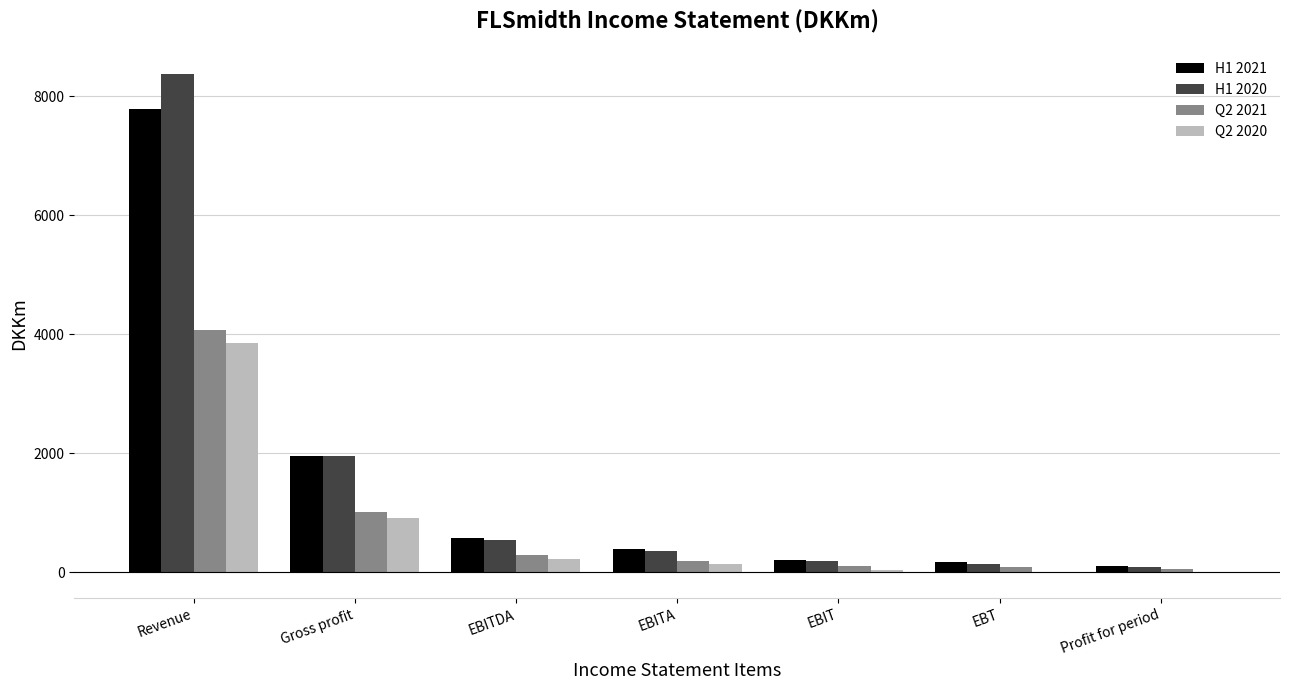

Which series changed the most between Gross profit and EBITDA?

H1 2020